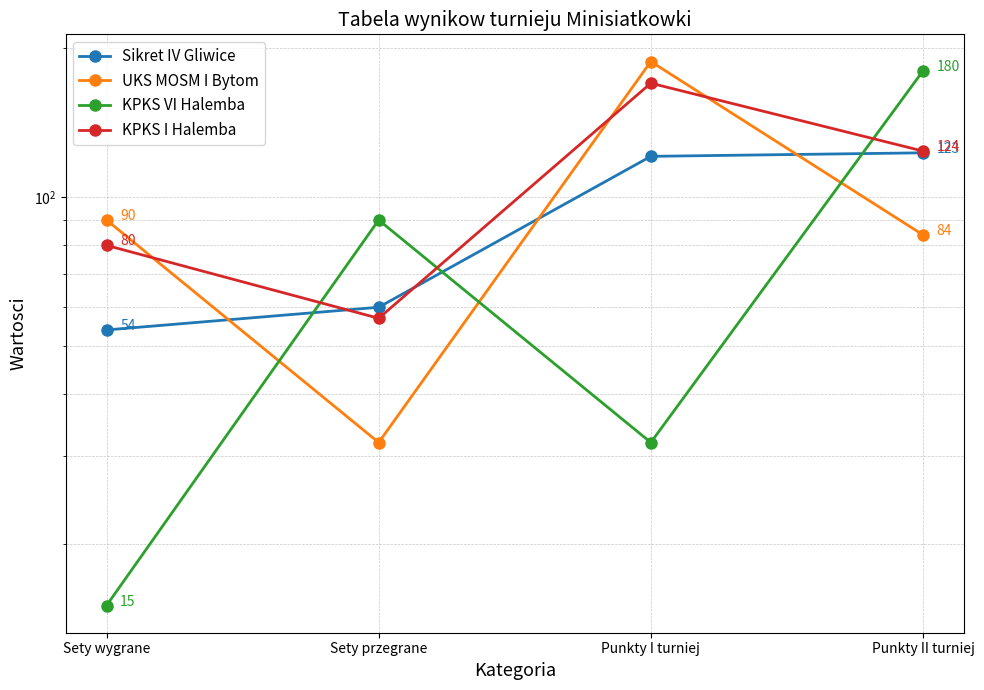

What is the label of the 1st point from the right?

Punkty II turniej